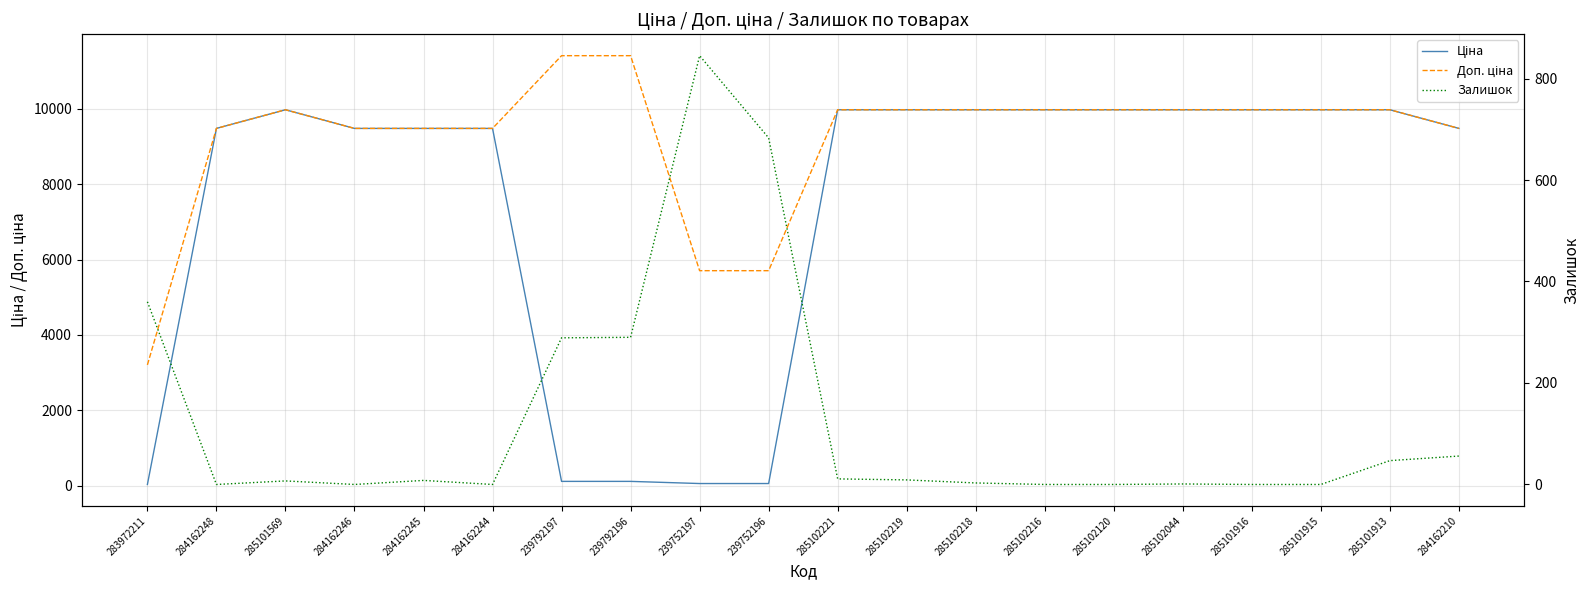

Reading right to left, extract all data points from this chart.

Ціна: 9480.1	9975.0	9975.0	9975.0	9975.0	9975.0	9975.0	9975.0	9975.0	9975.0	57.0	57.0	114.1	114.1	9480.1	9480.1	9480.1	9975.0	9480.1	32.0
Доп. ціна: 9480.1	9975.0	9975.0	9975.0	9975.0	9975.0	9975.0	9975.0	9975.0	9975.0	5705.0	5705.0	11410.0	11410.0	9480.1	9480.1	9480.1	9975.0	9480.1	3205.0
Залишок: 56.0	47.0	0.0	0.0	1.0	0.0	0.0	3.0	9.0	11.0	683.0	845.0	290.0	289.0	0.0	8.0	0.0	7.0	0.0	360.0